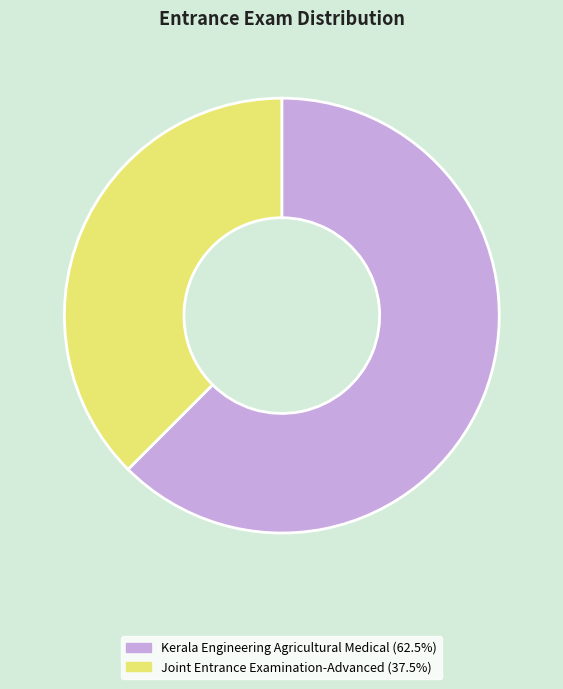

What is the ratio of the value at Joint Entrance Examination-Advanced to the value at Kerala Engineering Agricultural Medical?

0.6